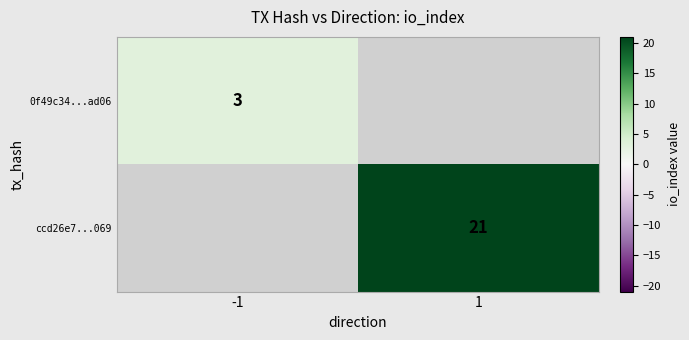

The value of ccd26e7...069 at 1 is 21. True or false?

True